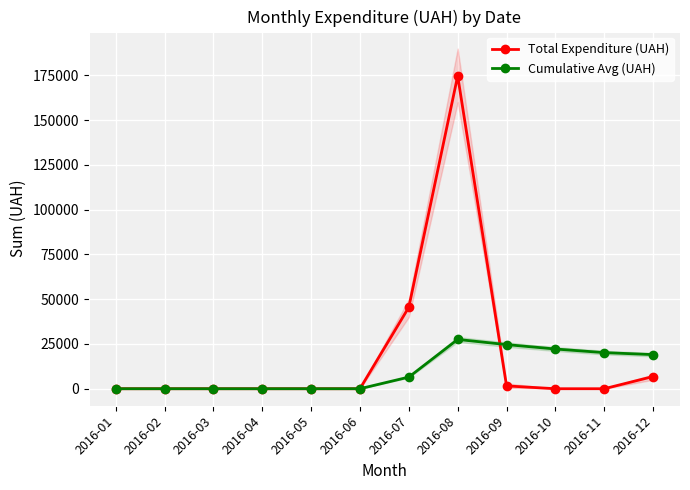

Reading right to left, extract all data points from this chart.

Total Expenditure (UAH): 2016-12=6825.0	2016-11=0.0	2016-10=0.0	2016-09=1579.2	2016-08=174723.9	2016-07=45524.0	2016-06=0.0	2016-05=0.0	2016-04=0.0	2016-03=0.0	2016-02=0.0	2016-01=0.0
Cumulative Avg (UAH): 2016-12=19054.3	2016-11=20166.1	2016-10=22182.7	2016-09=24647.5	2016-08=27531.0	2016-07=6503.4	2016-06=0.0	2016-05=0.0	2016-04=0.0	2016-03=0.0	2016-02=0.0	2016-01=0.0